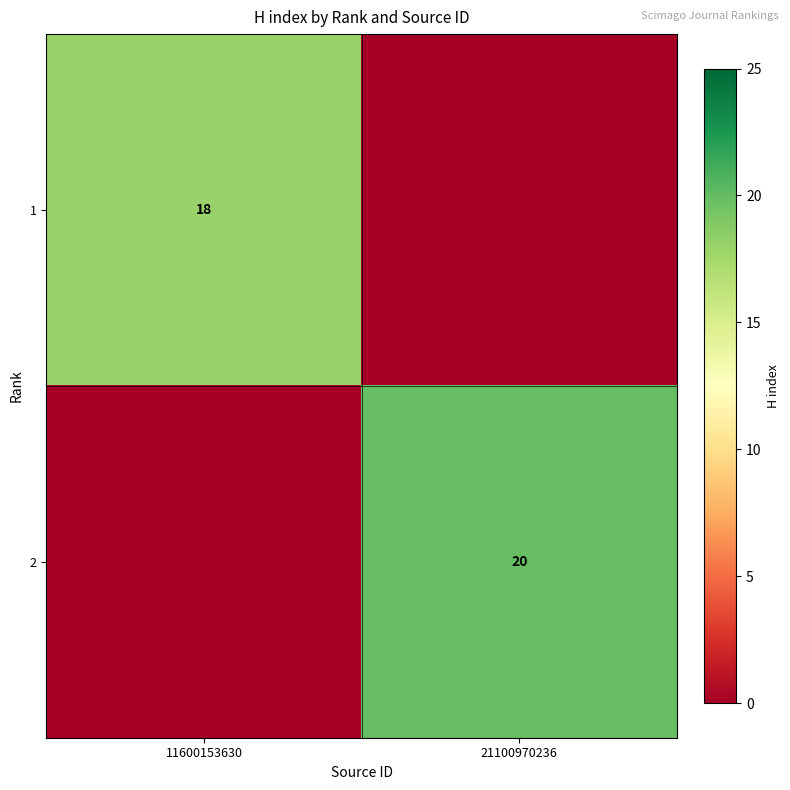

True or false: 2 has a value of 12 at 21100970236.

False